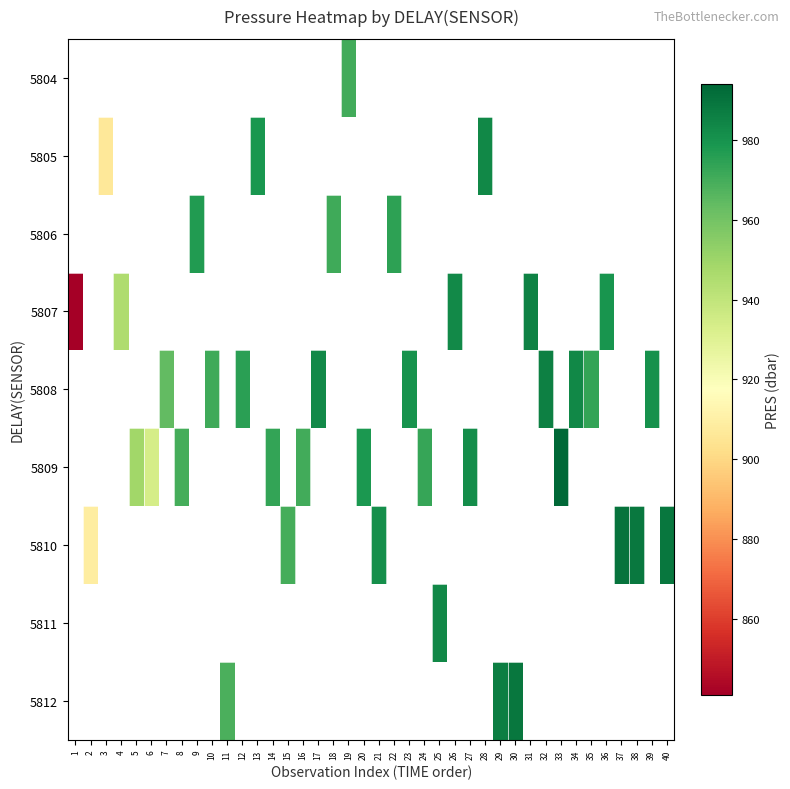

Count the number of categories in the chart.

40